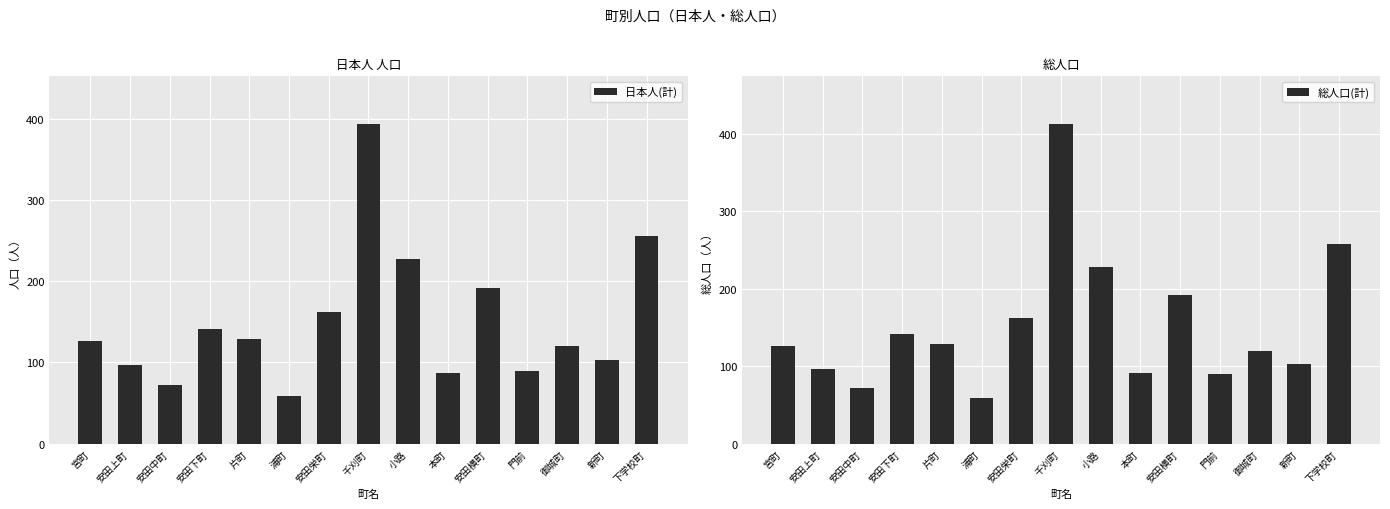

Does the chart contain stacked bars?

No